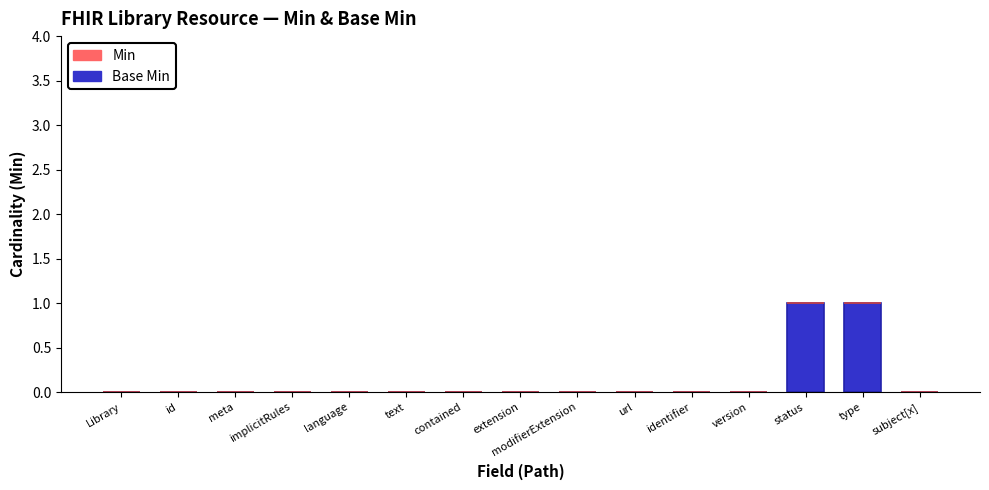

Is it true that the value at identifier is 0?

True